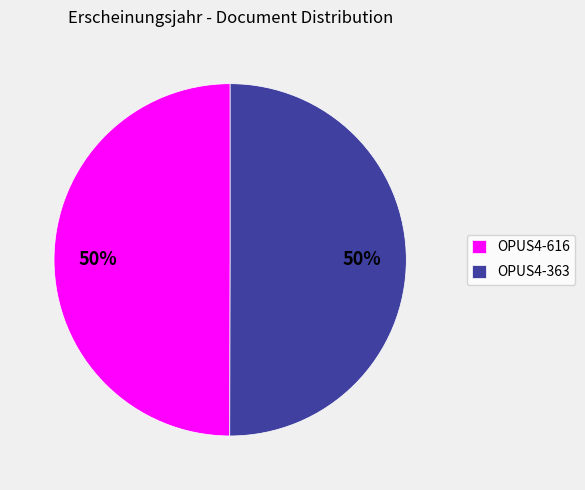

To the nearest percent, what portion does OPUS4-616 represent?

50%